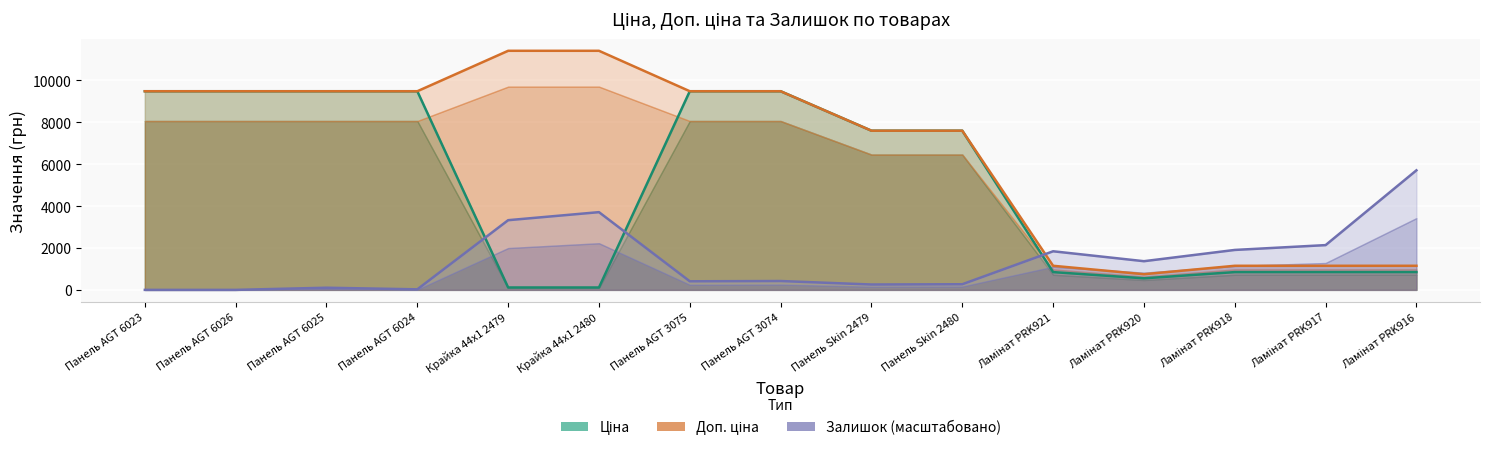

What is the sum of the Доп. ціна values at Ламінат PRK921 and Ламінат PRK918?

2299.5